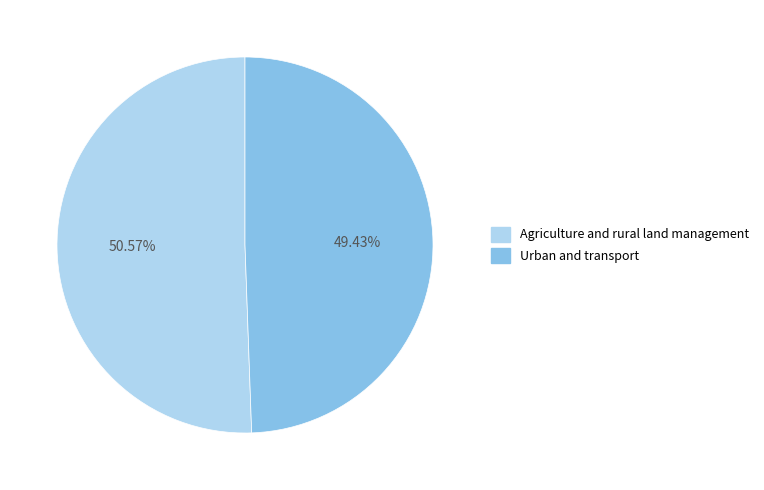

What percentage is the Urban and transport slice, to the nearest percent?

49%